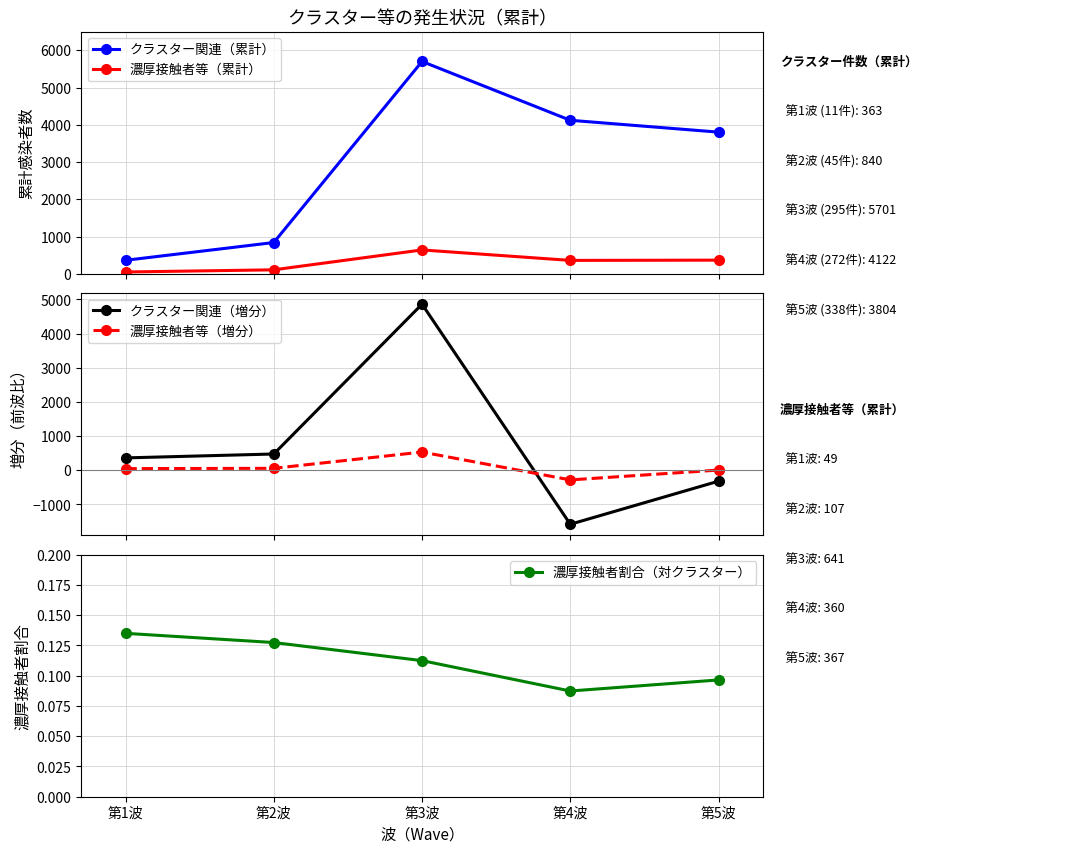

At which category is the sum across all series the highest?

第3波